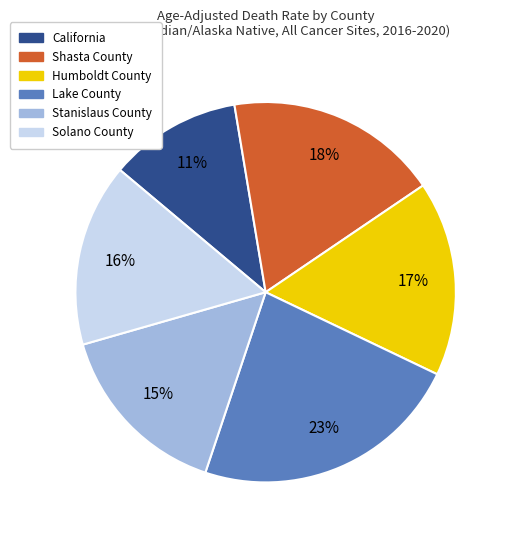

To the nearest percent, what portion does California represent?

11%